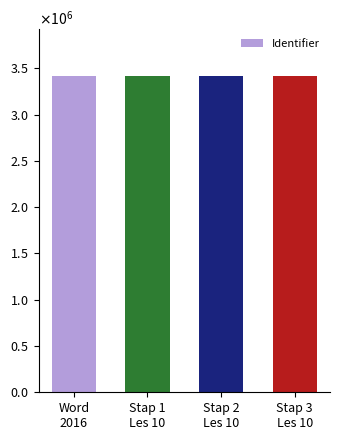

Does the chart contain stacked bars?

No